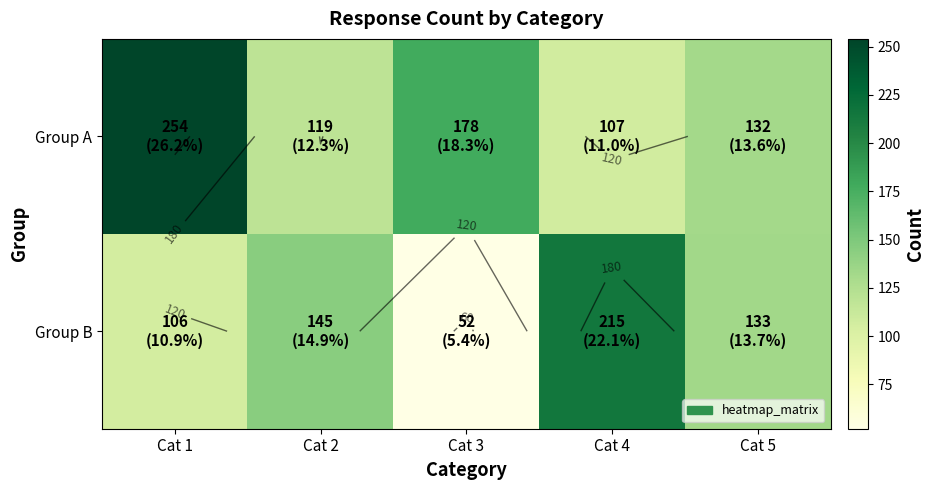

What is the minimum value shown in the chart?

52